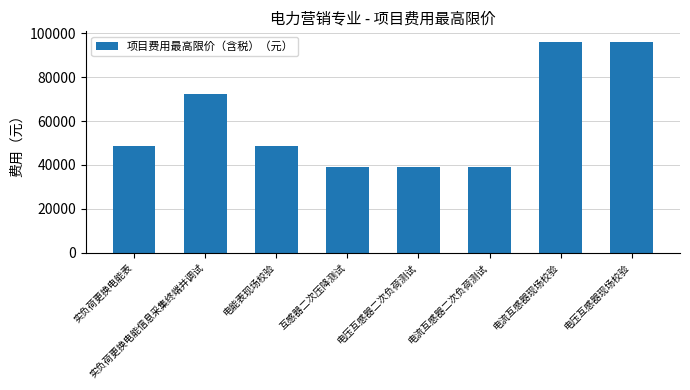

How many bars are there in total?

8